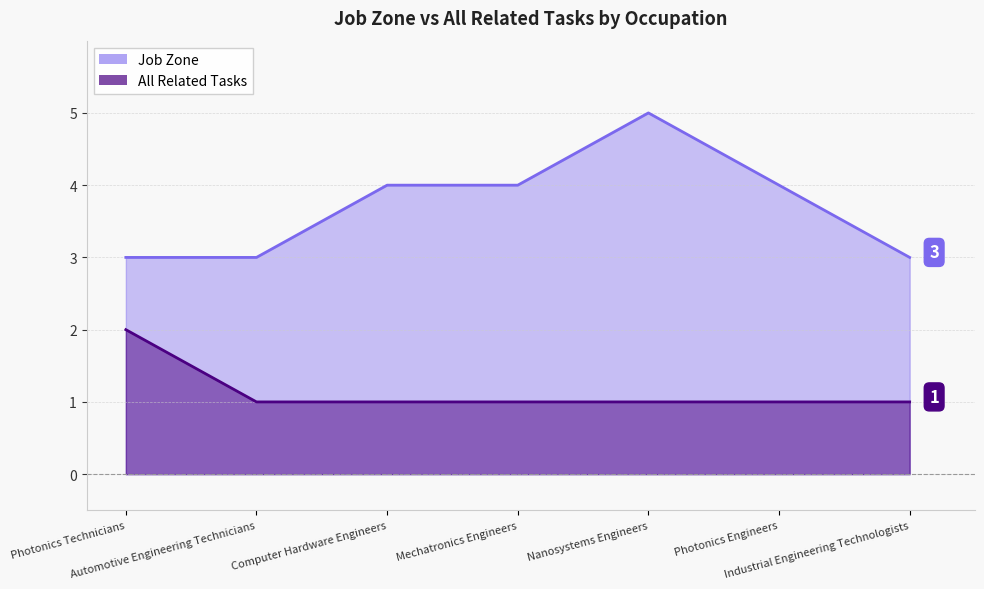

Rank the series by their average value, from lowest to highest.

All Related Tasks, Job Zone